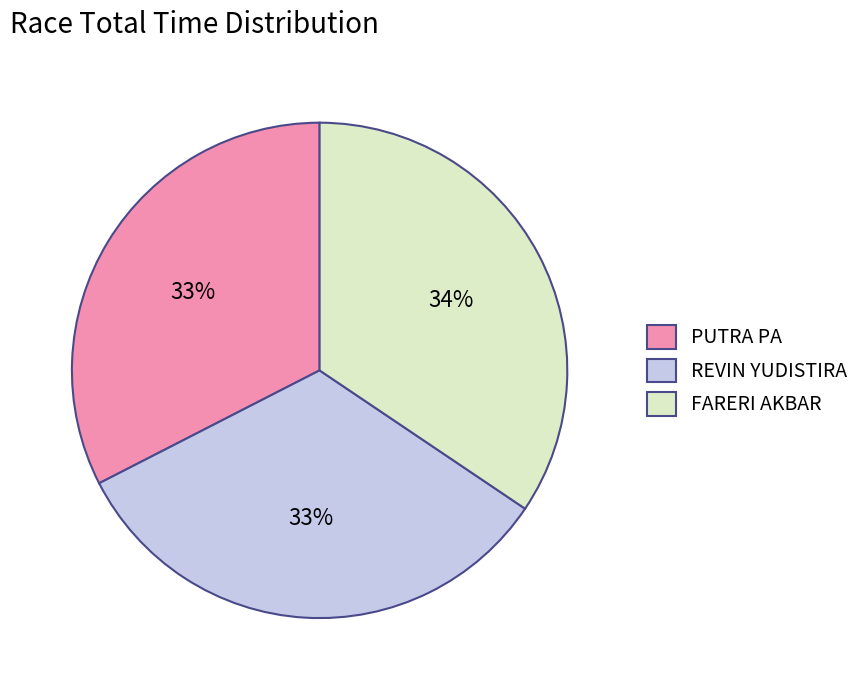

The REVIN YUDISTIRA slice represents 33% of the pie. True or false?

True